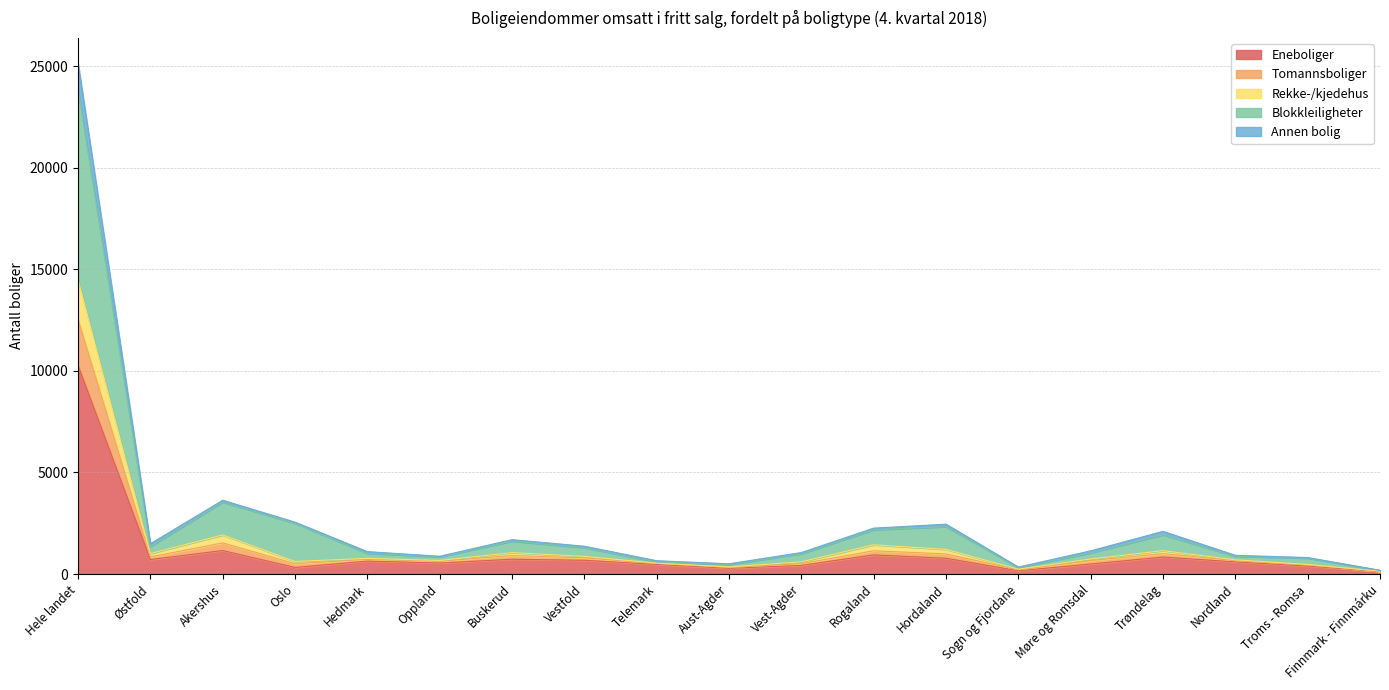

What is the label of the 8th point from the left?

Vestfold